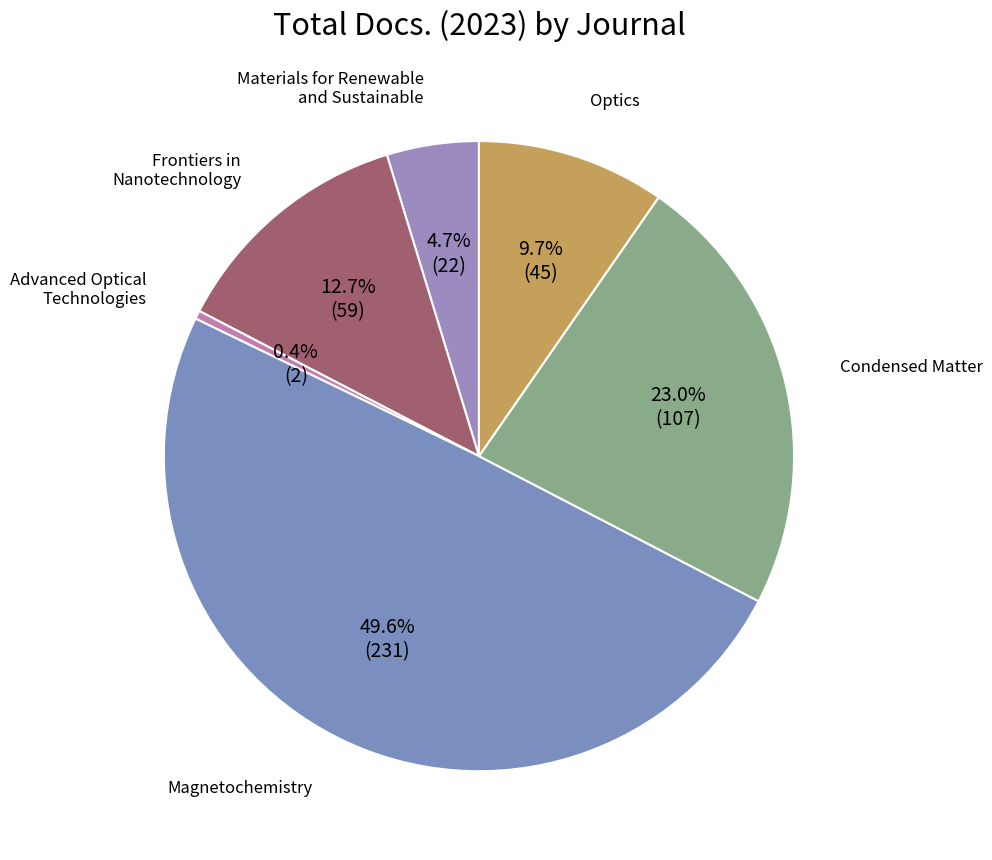

True or false: Optics accounts for 10% of the total.

True